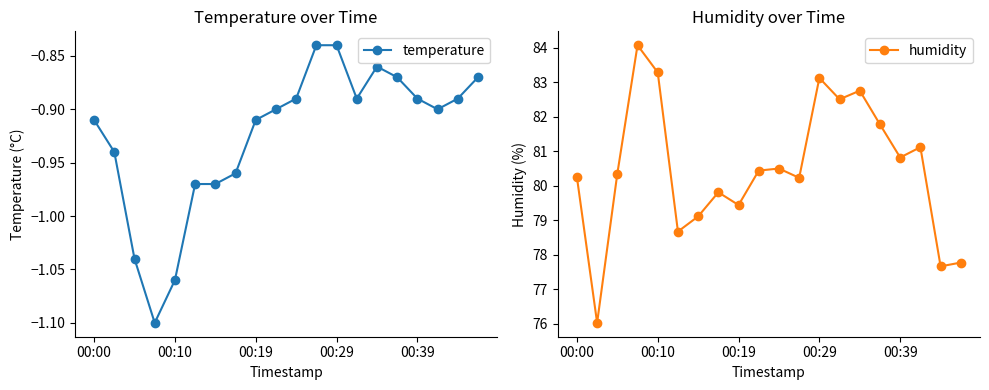

The value of humidity at 13 is 142.9. True or false?

False